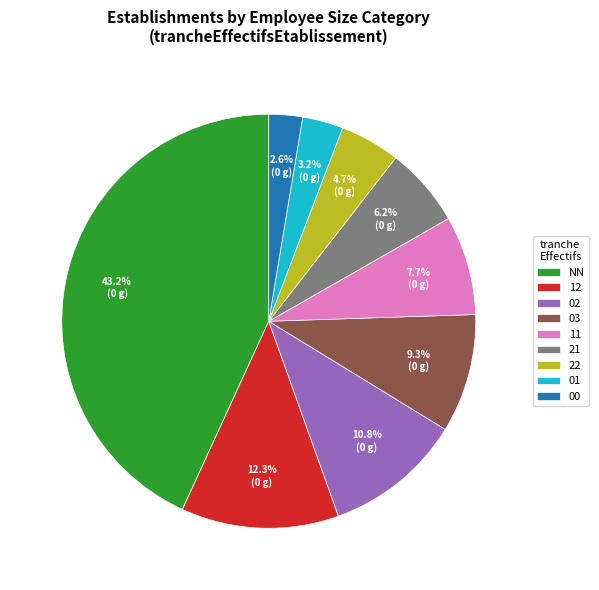

What is the total percentage of 22 and 01?

7.9%